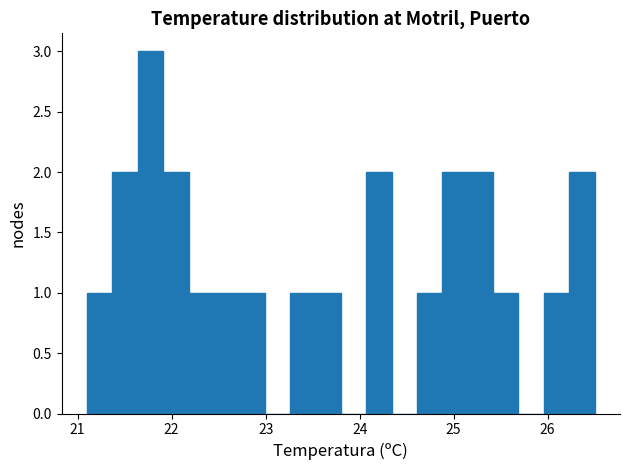

Around what value on the x-axis is the tallest bar? Give the approximate position of its centre, as read against the axis.

21.8